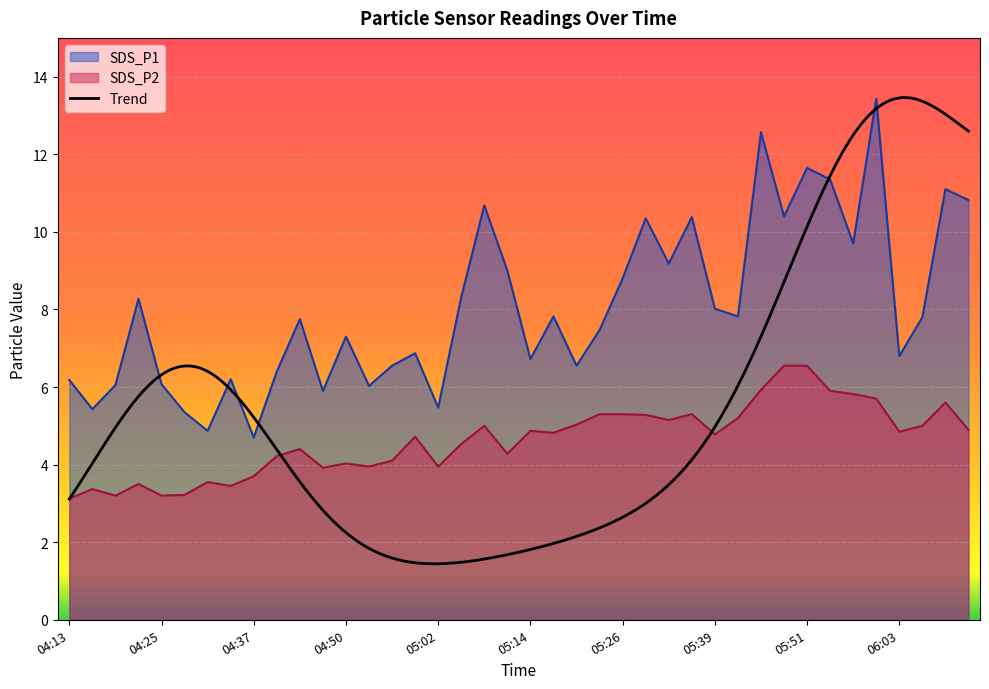

What is the spread (max minus min) of values at 04:37?

1.0